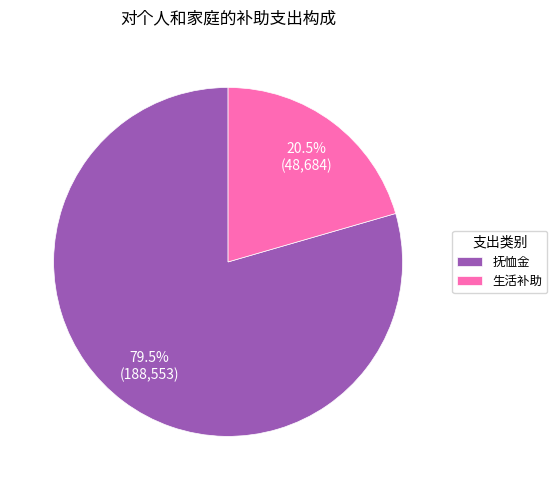

Rank the categories by value from highest to lowest.

抚恤金, 生活补助